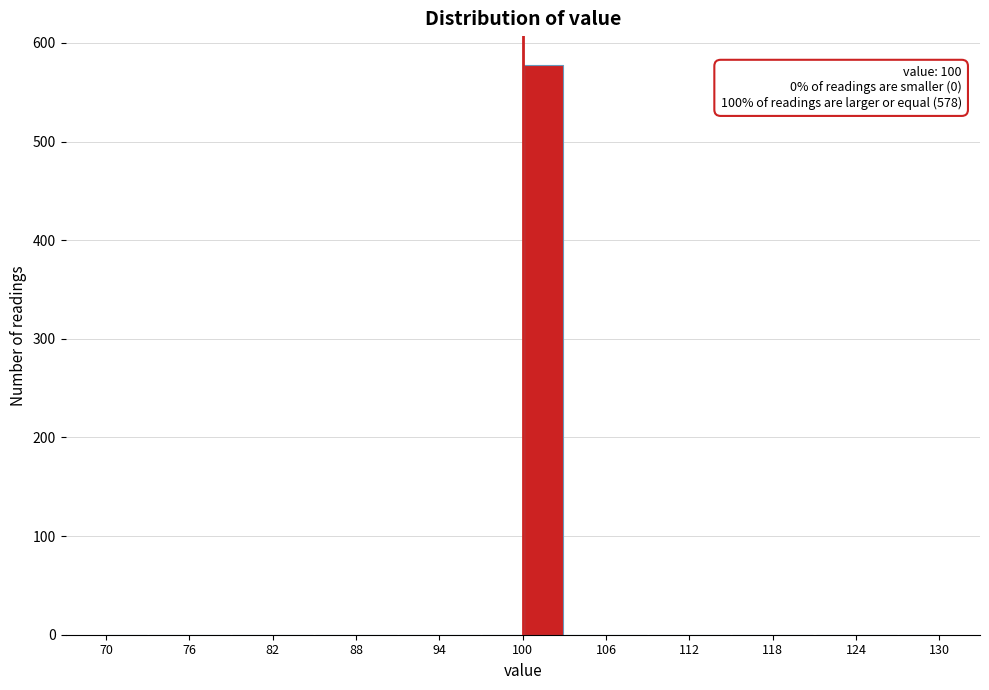

Around what value on the x-axis is the tallest bar? Give the approximate position of its centre, as read against the axis.

102